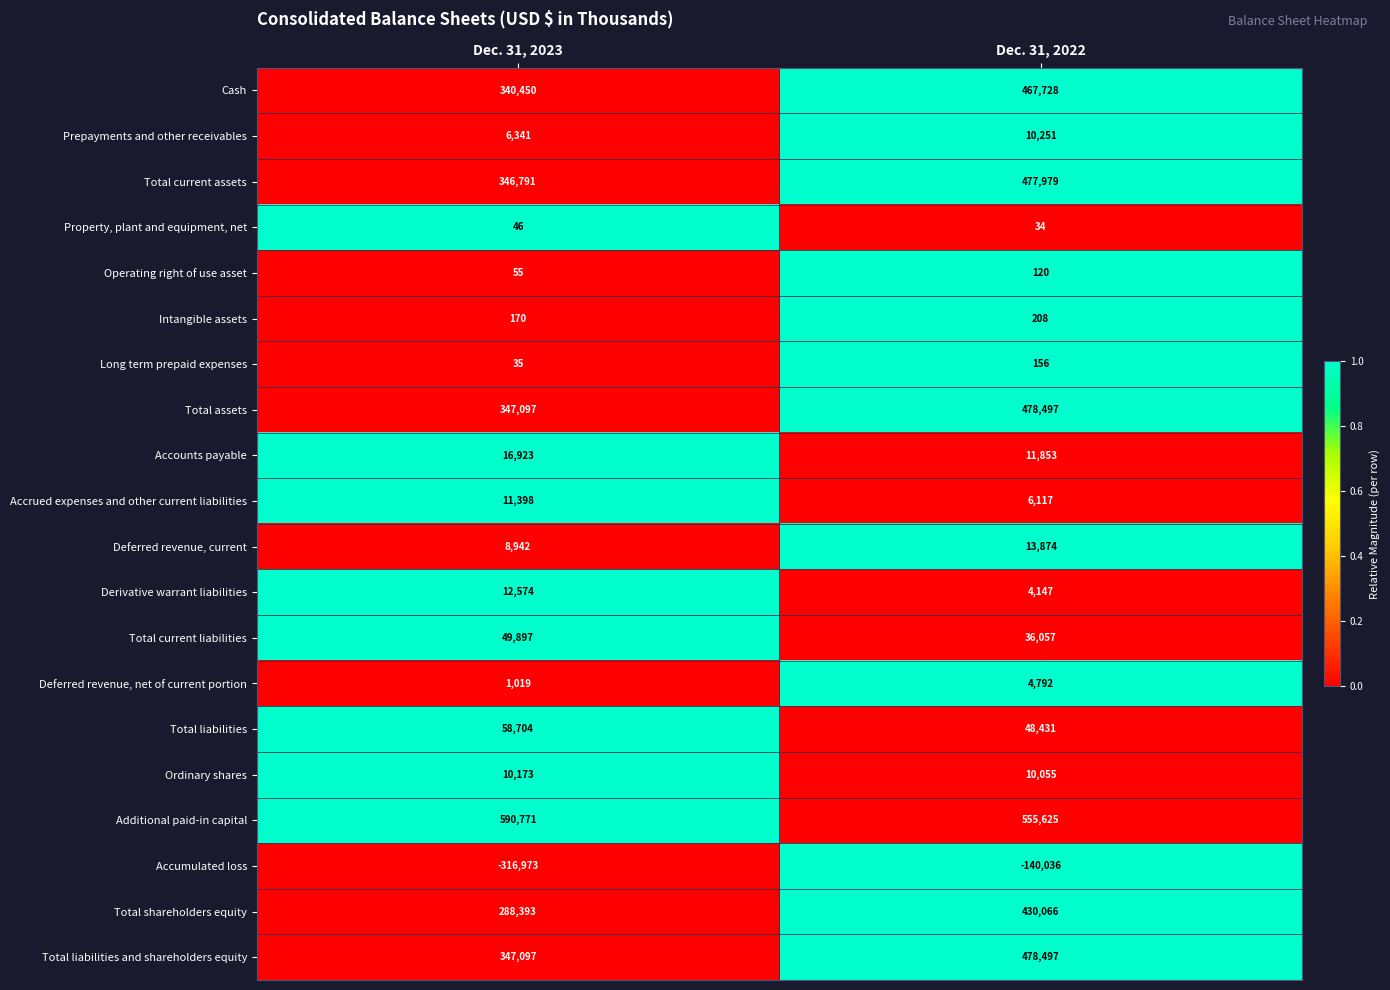

What is the average value of the Cash series?

404089